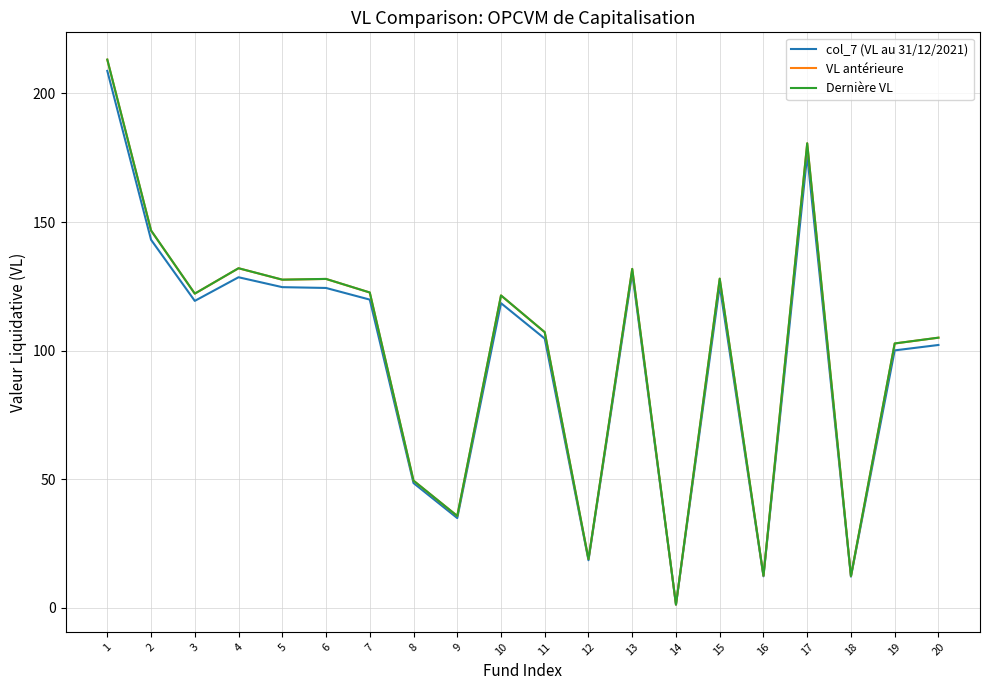

Which category has the lowest value in the VL antérieure series?

14